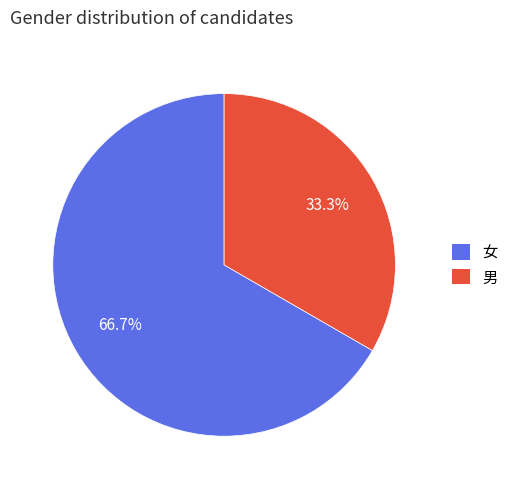

True or false: 男 accounts for 33% of the total.

True